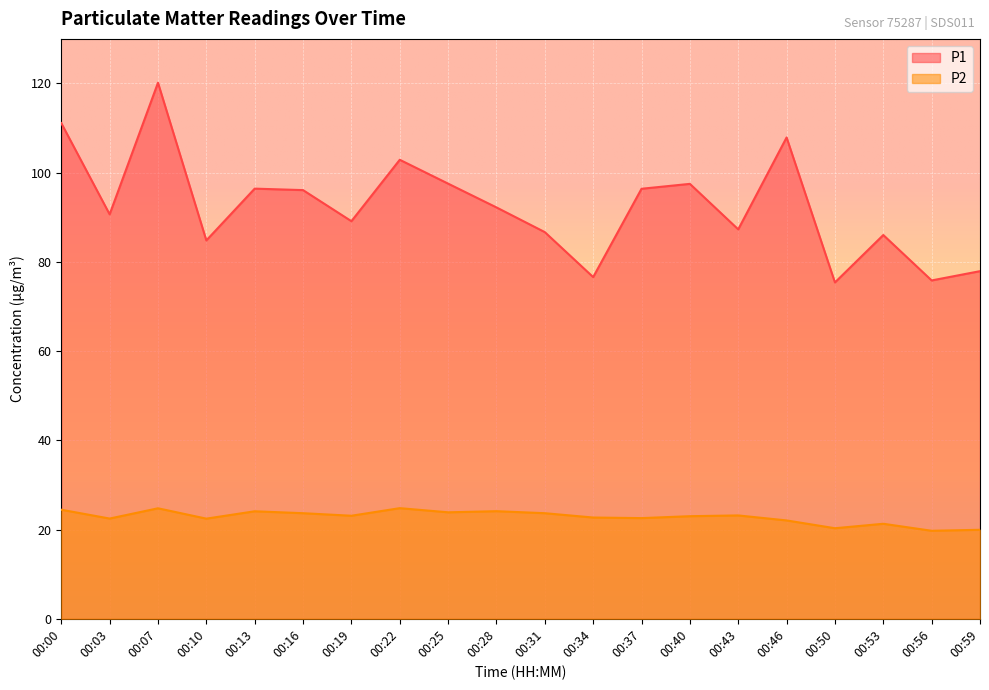

Is it true that P2 equals 20.3 at 00:50?

True